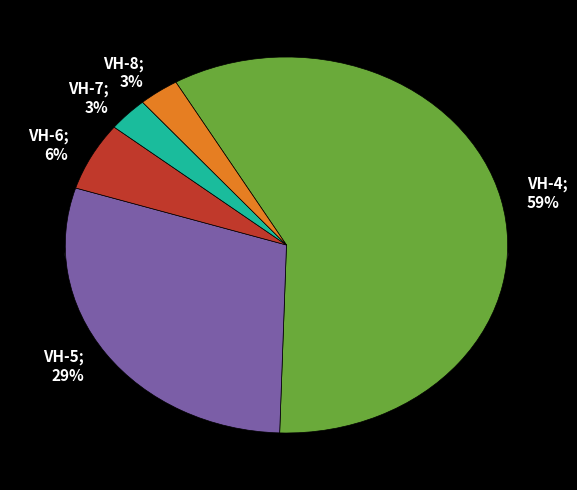

Is the sum of VH-6 and VH-4 greater than half?

Yes